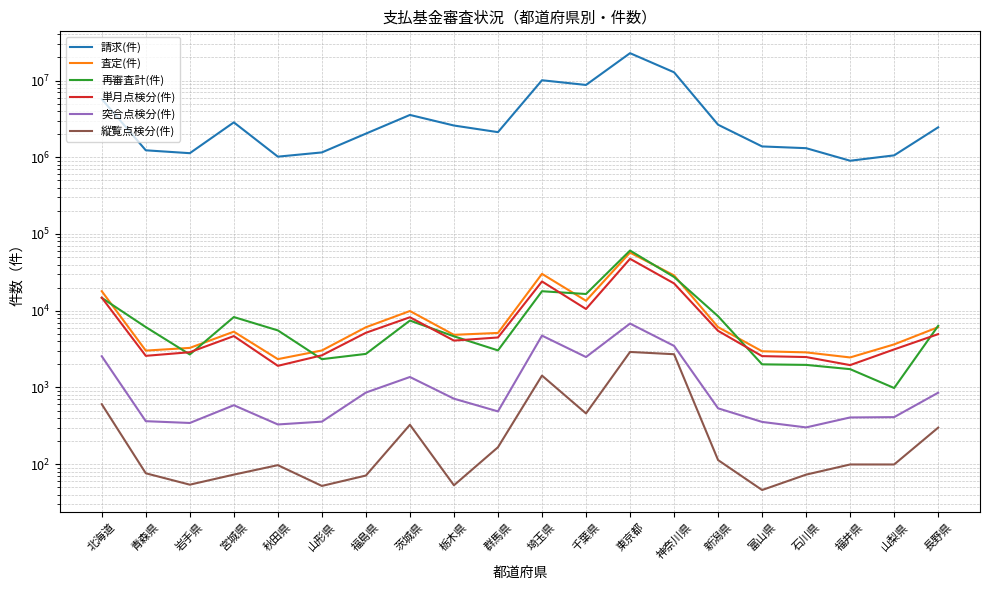

Between 茨城県 and 新潟県, which series saw the biggest shift?

請求(件)